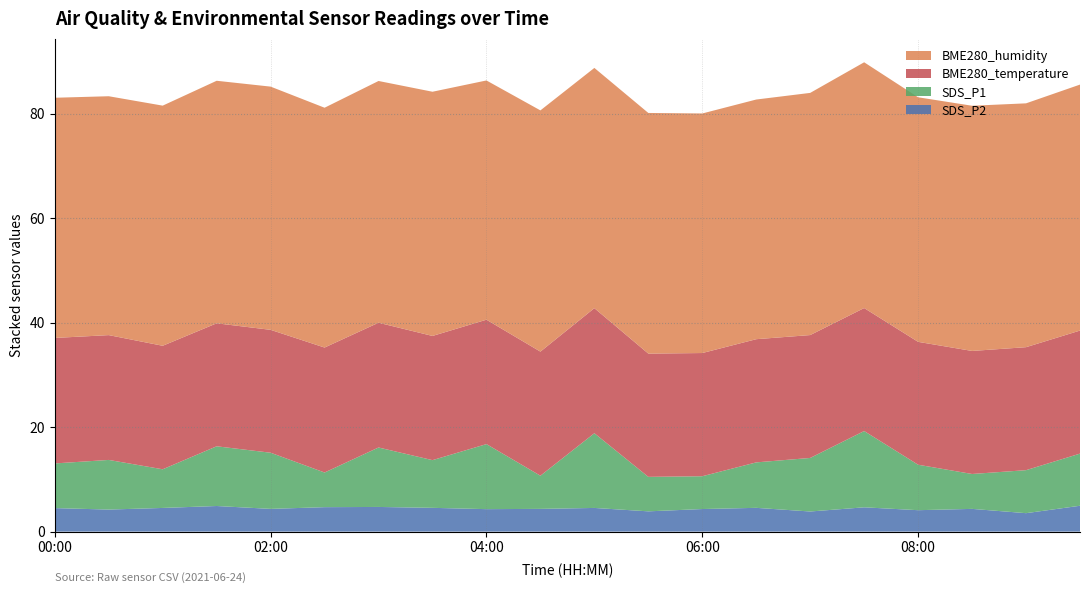

Reading left to right, list all the values displayed in this chart.

SDS_P2: 4.5	4.2	4.5	4.9	4.3	4.7	4.7	4.5	4.3	4.3	4.5	3.9	4.3	4.5	3.9	4.7	4.1	4.3	3.5	5.0
SDS_P1: 8.6	9.5	7.4	11.4	10.8	6.6	11.4	9.1	12.4	6.3	14.3	6.6	6.3	8.7	10.2	14.6	8.7	6.7	8.2	10.0
BME280_temperature: 24.0	23.9	23.6	23.5	23.5	23.9	23.9	23.8	23.8	23.8	23.9	23.6	23.6	23.6	23.5	23.5	23.5	23.6	23.5	23.6
BME280_humidity: 46.0	45.7	46.0	46.4	46.5	45.9	46.3	46.7	45.8	46.2	46.0	46.1	45.9	45.9	46.4	47.0	46.8	46.9	46.7	47.1